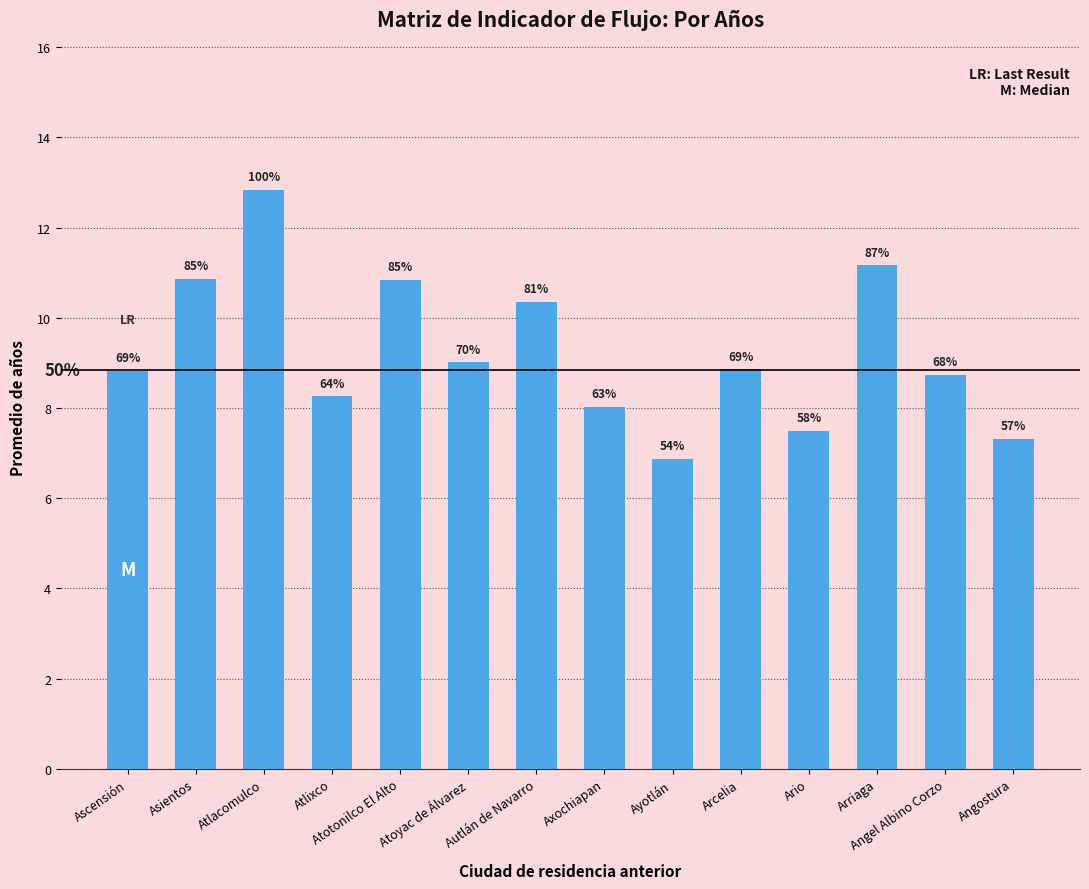

How many bars are there in total?

14